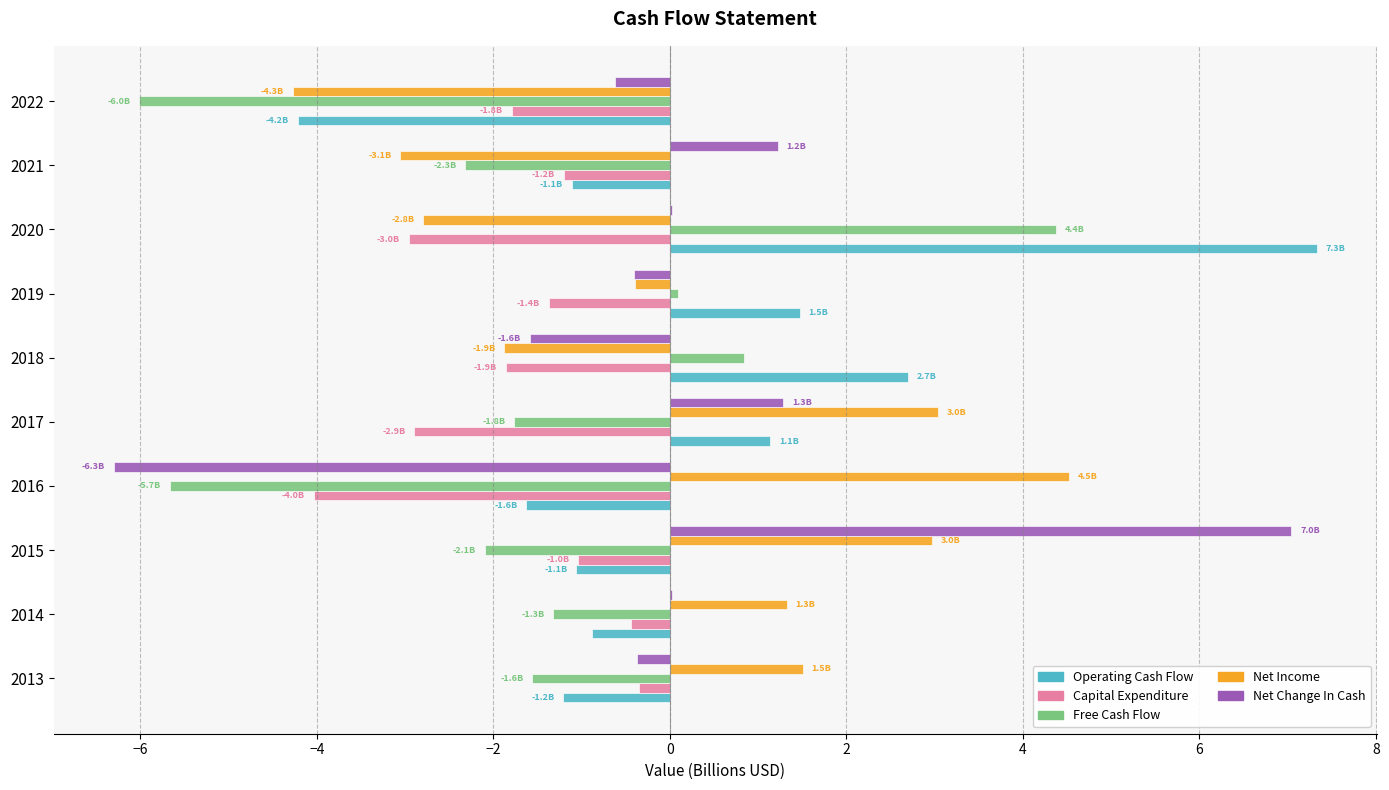

What is the maximum value shown in the chart?

7.3